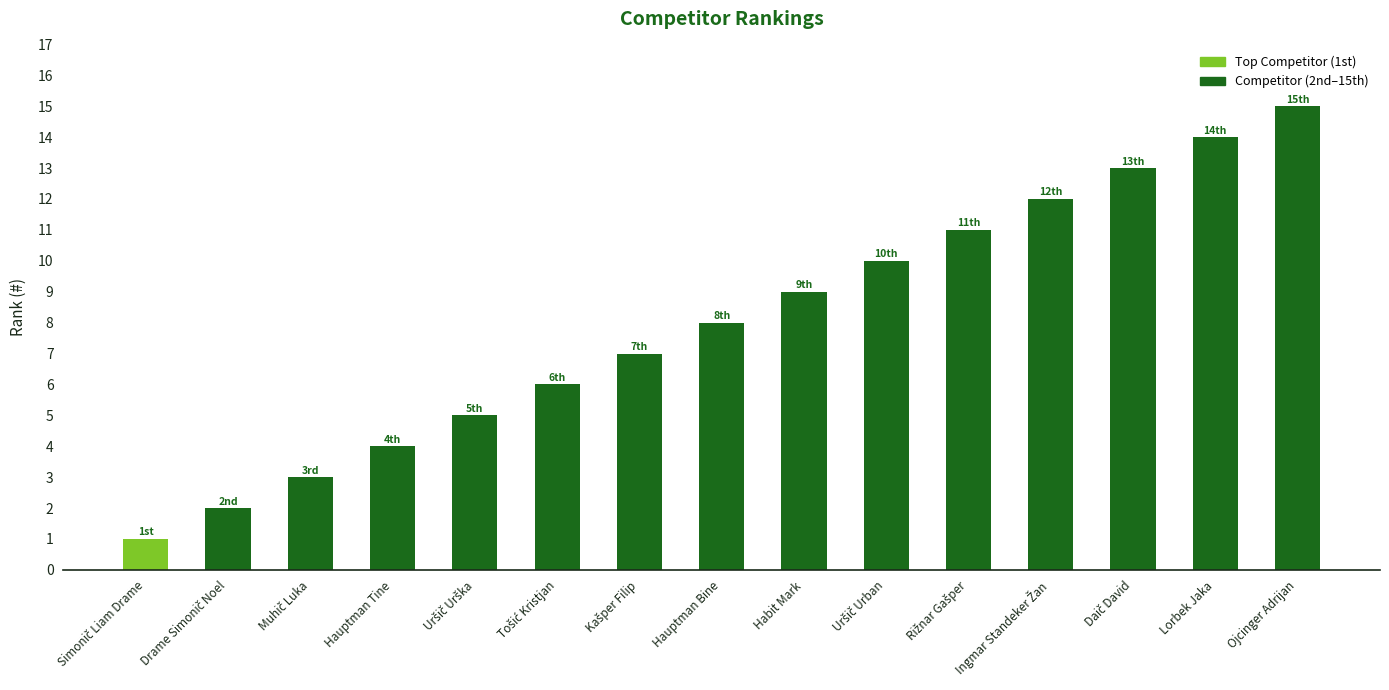

Is it true that the value at Ojcinger Adrijan is 15?

True